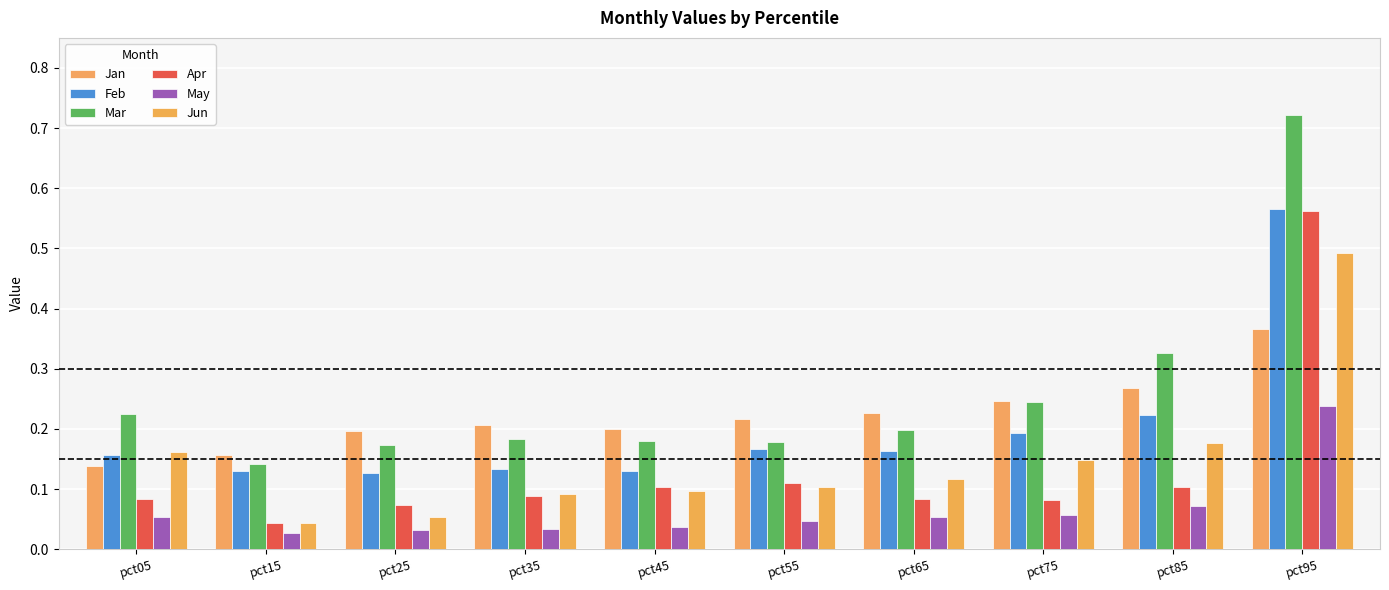

Count the number of data series in this chart.

6